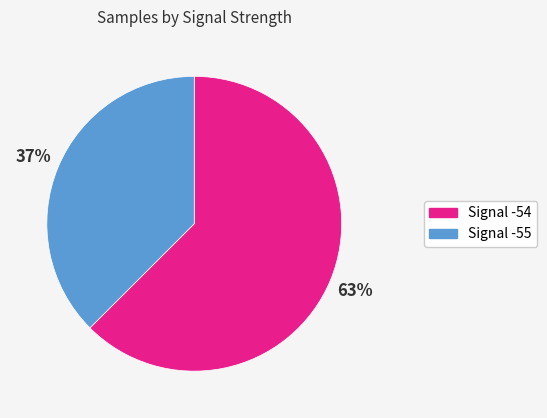

To the nearest percent, what is the average slice percentage?

50%